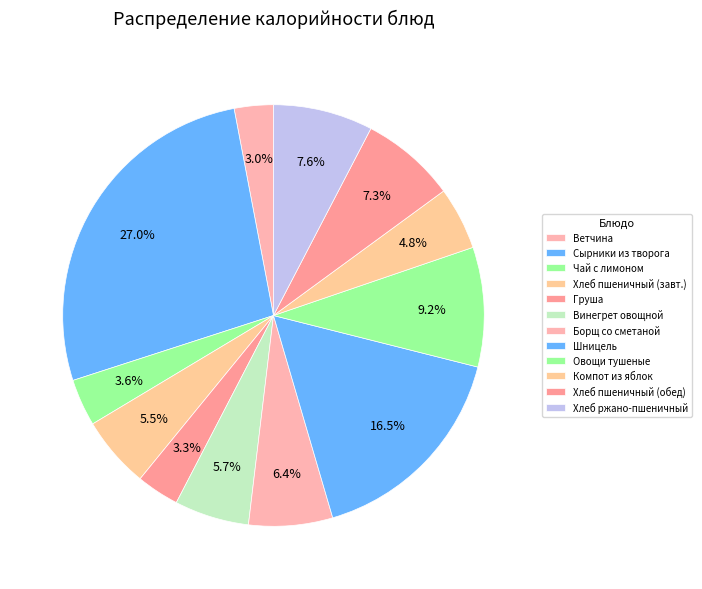

Rank the categories by value from lowest to highest.

Ветчина, Фрукт по сезону (Груша), Чай с сахаром и лимоном, Компот из свежих яблок, Хлеб пшеничный (завтрак), Винегрет овощной, Борщ из капусты с картофелем и сметаной, Хлеб пшеничный (обед), Хлеб ржано-пшеничный, Овощи тушеные, Шницель из говядины и мяса птицы, Сырники из творога с молоком сгущенным